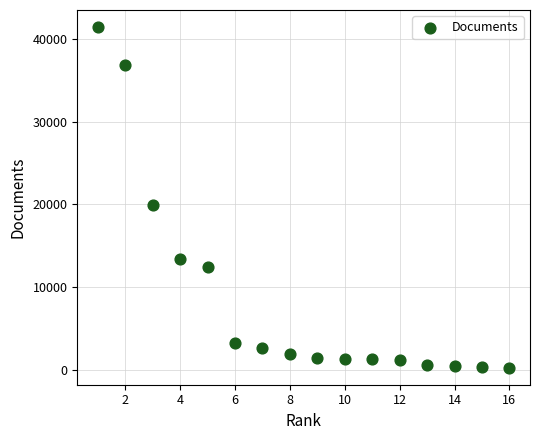

What is the range of X values (max minus min)?

15